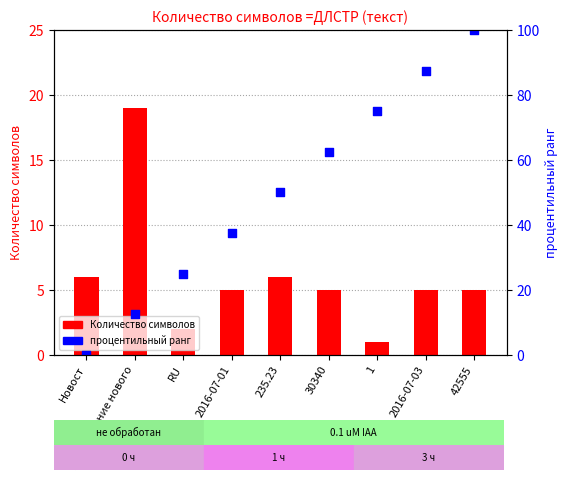

At how many categories does at least one series exceed 94?

1